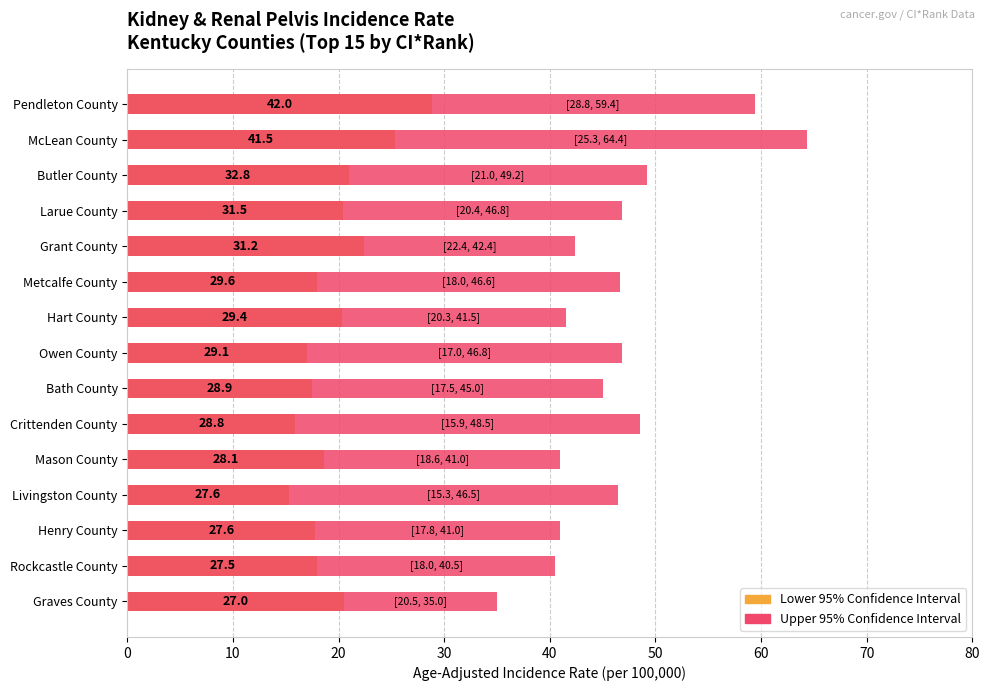

Which series has the largest range (max minus min)?

Upper 95% CI